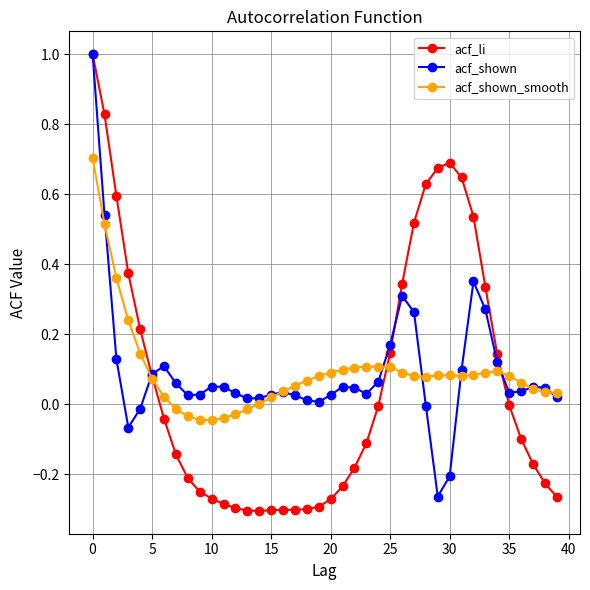

Does the chart display data point markers on the line(s)?

Yes